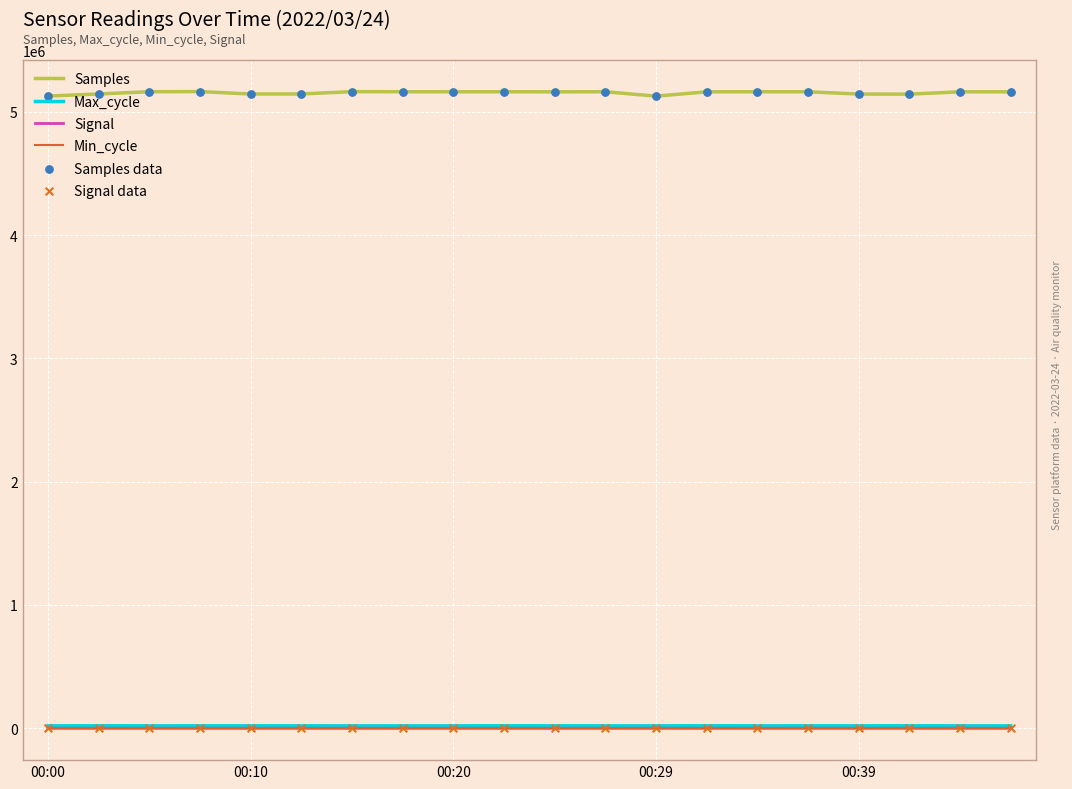

True or false: Min_cycle and Samples intersect in this chart.

False